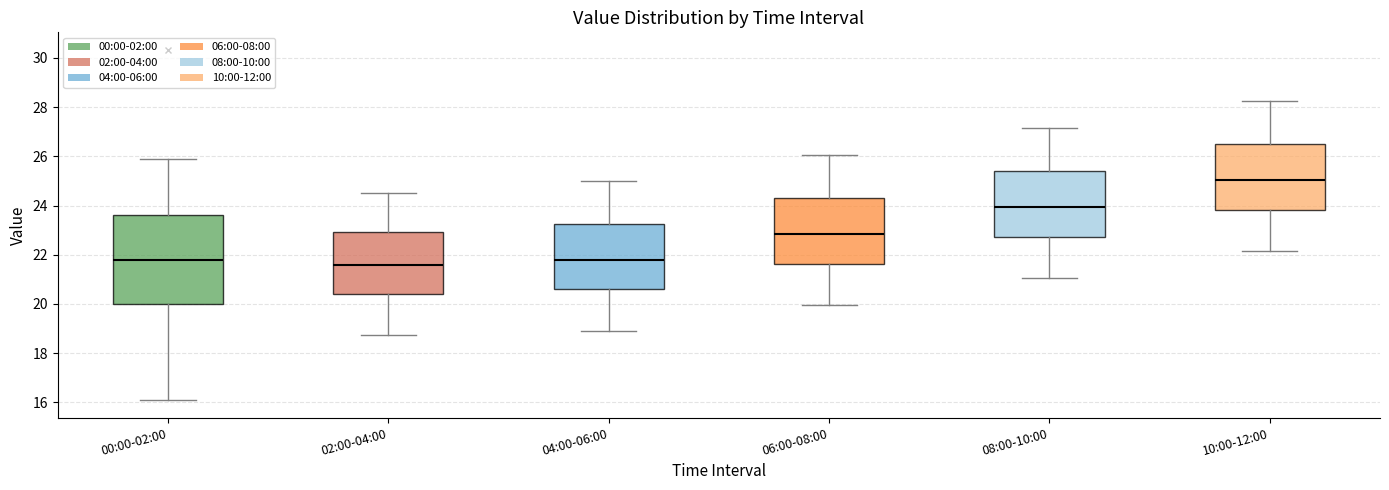

Reading left to right, read every box against the y-axis: the position of its median line, the range the box covers, and the ends of its whiskers. The values are not printed on the chart, so give them approximately, as read against the axis.

00:00-02:00: median 21.8, box 20.0 to 23.6, whiskers 16.0 to 25.8
02:00-04:00: median 21.6, box 20.4 to 23.0, whiskers 18.8 to 24.6
04:00-06:00: median 21.8, box 20.6 to 23.2, whiskers 19.0 to 25.0
06:00-08:00: median 22.8, box 21.6 to 24.4, whiskers 20.0 to 26.0
08:00-10:00: median 24.0, box 22.8 to 25.4, whiskers 21.0 to 27.2
10:00-12:00: median 25.0, box 23.8 to 26.6, whiskers 22.2 to 28.2